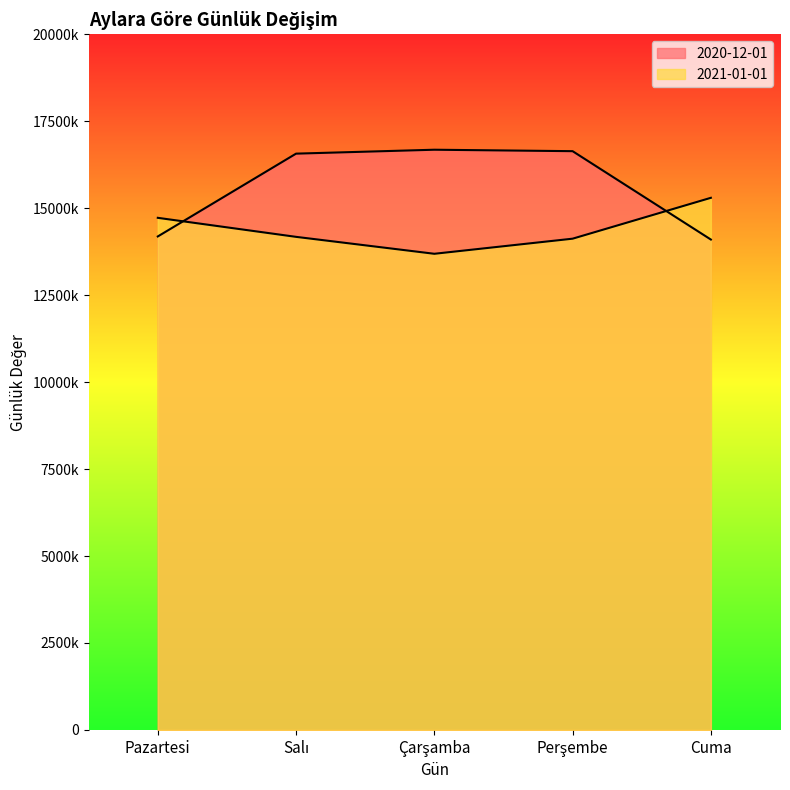

Between Perşembe and Cuma, which is larger?

Perşembe